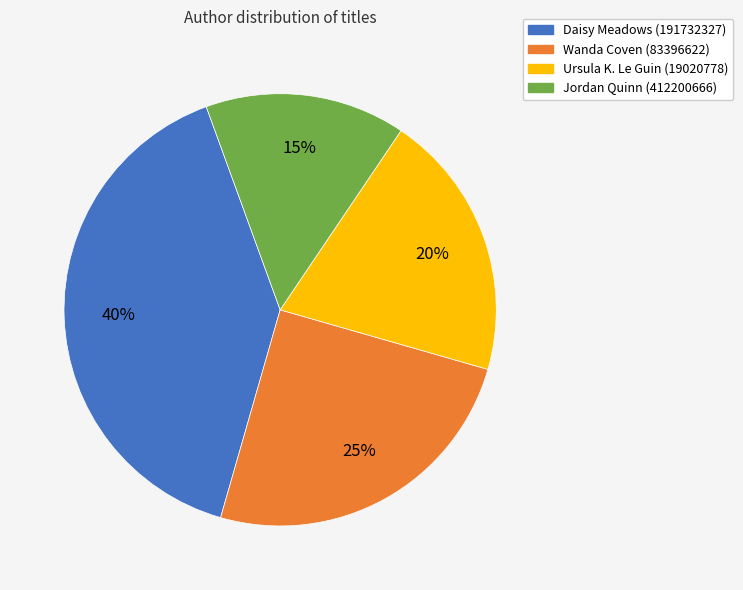

What percentage is the Wanda Coven (83396622) slice, to the nearest percent?

25%